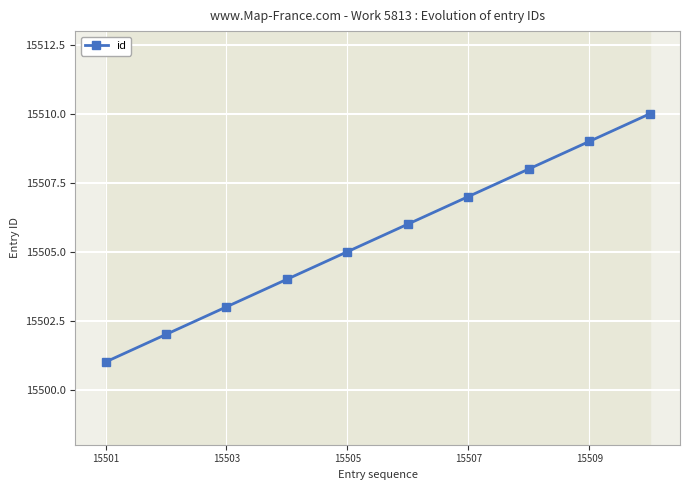

What is the greatest value displayed?

15510